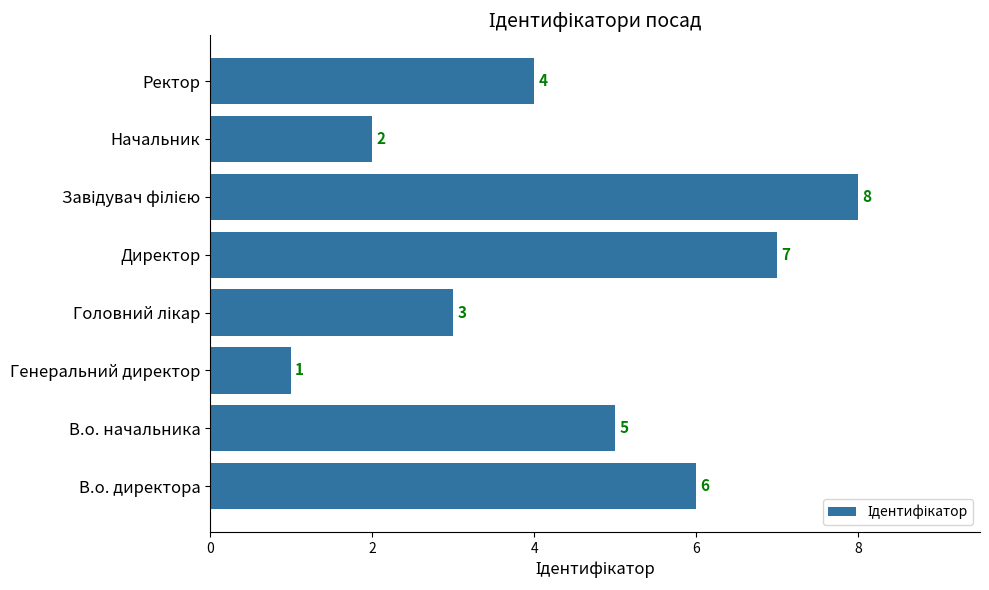

What is the greatest value displayed?

8